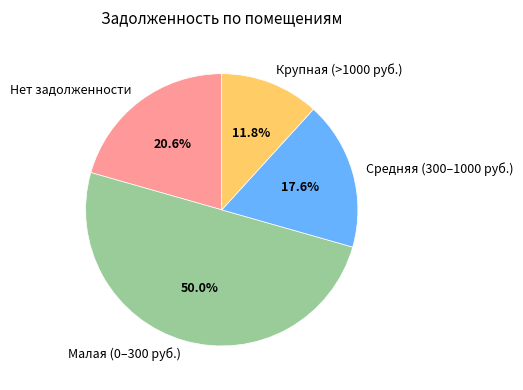

Is the sum of Нет задолженности and Крупная (>1000 руб.) greater than half?

No